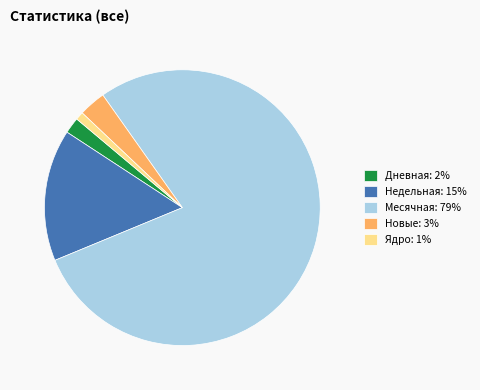

Is the sum of Ядро: 1% and Новые: 3% greater than half?

No